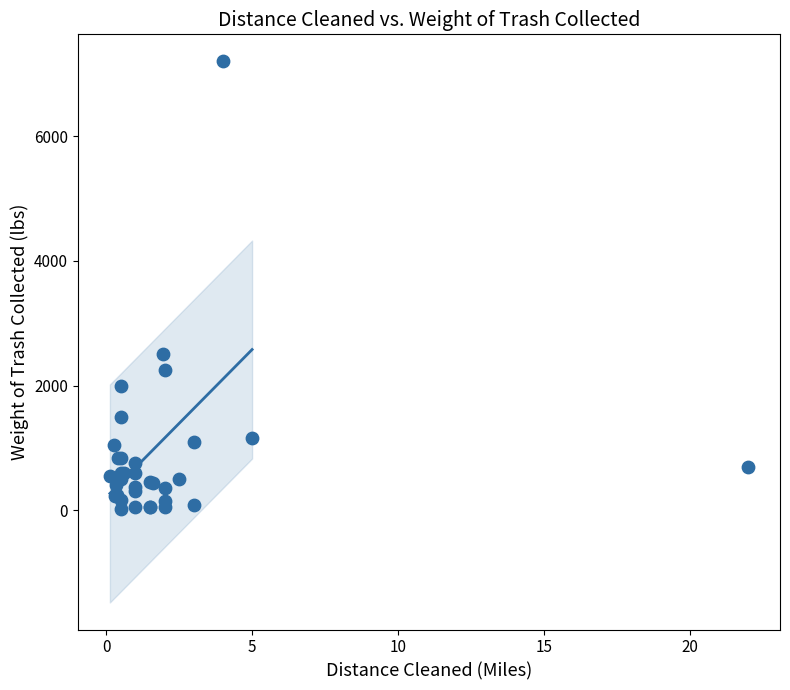

What Y value in the scatter plot is closest to 3610?

2500